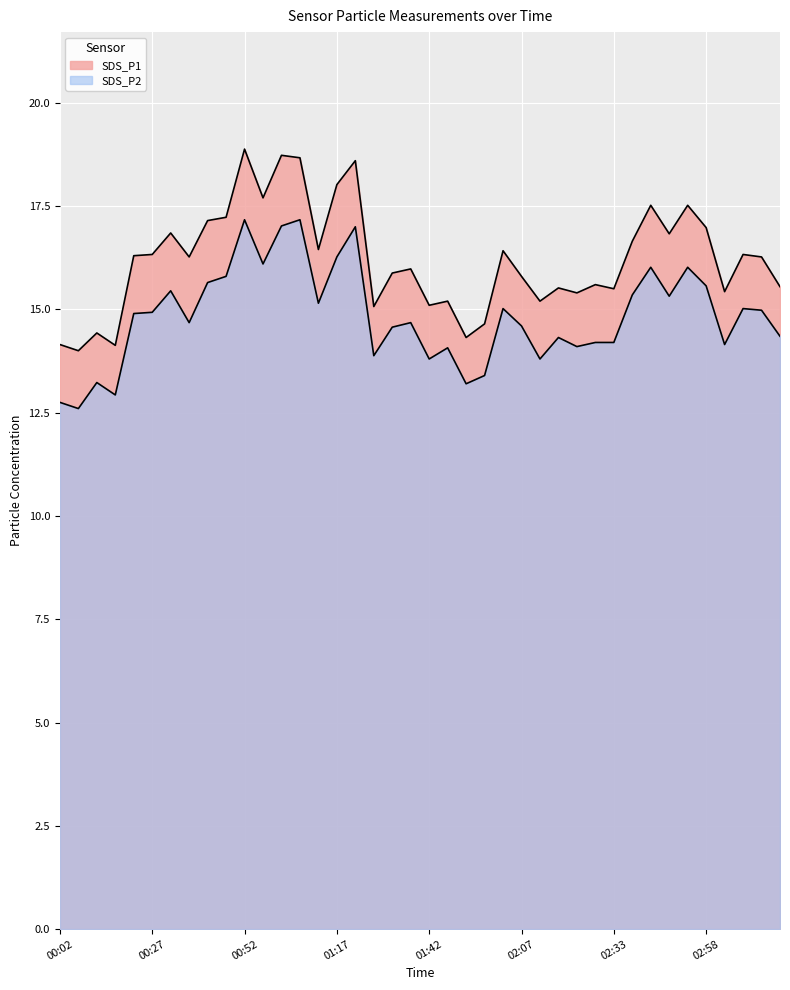

What is the value of the SDS_P2 point at the 39th from the left?

15.0